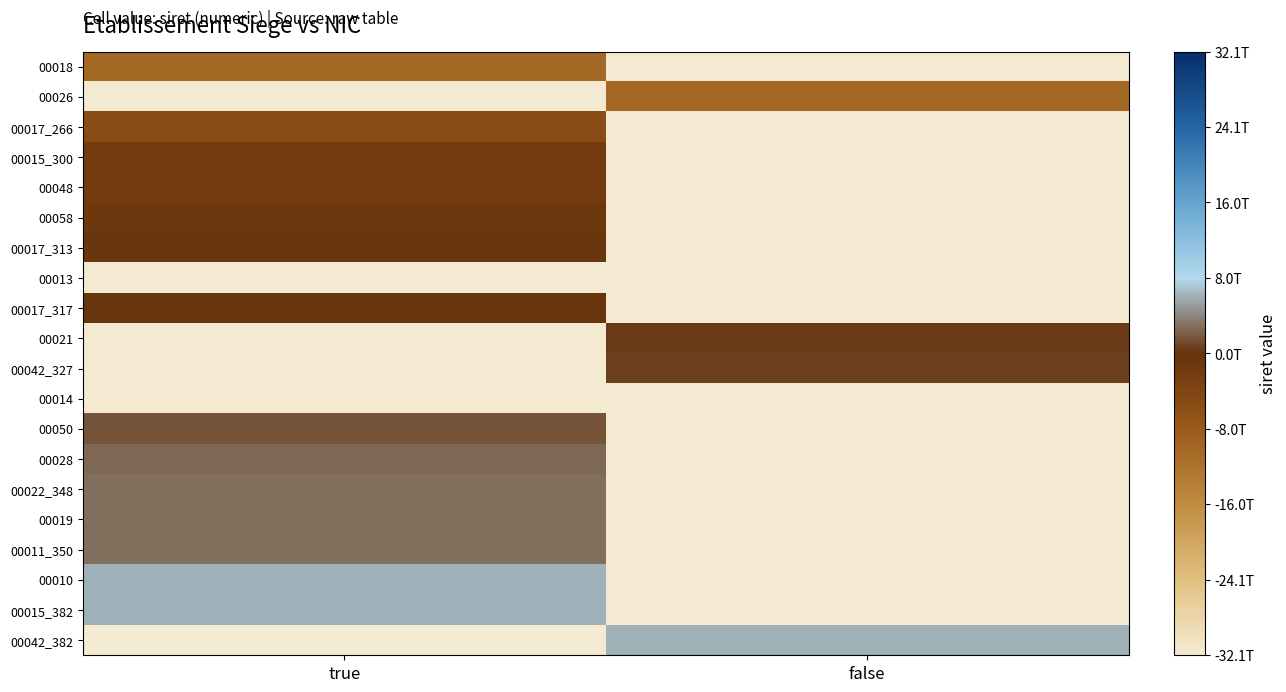

What is the total value across all series at false?

-516258116255953.4